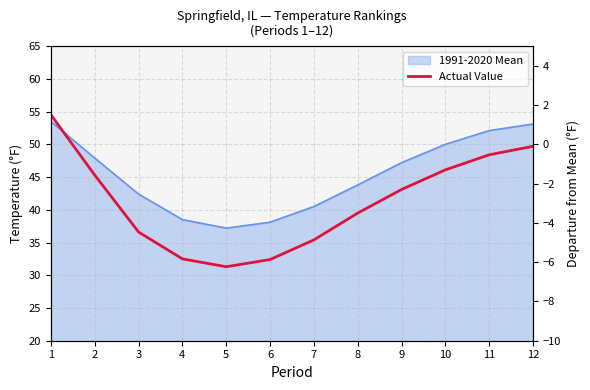

What is the ratio of the value at 7 to the value at 10?

0.8